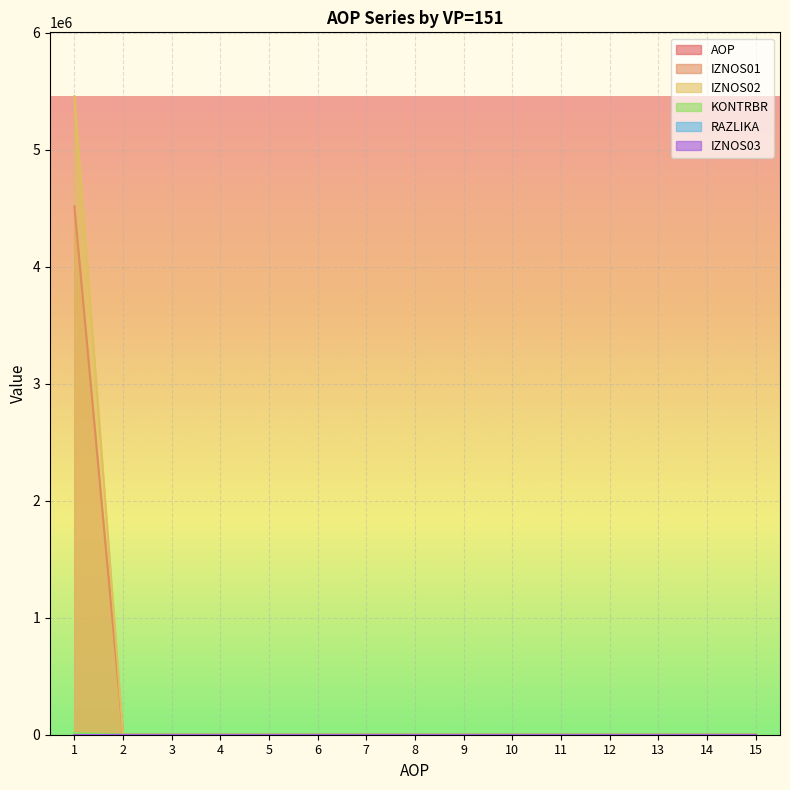

How many times do AOP and IZNOS02 cross each other?

1